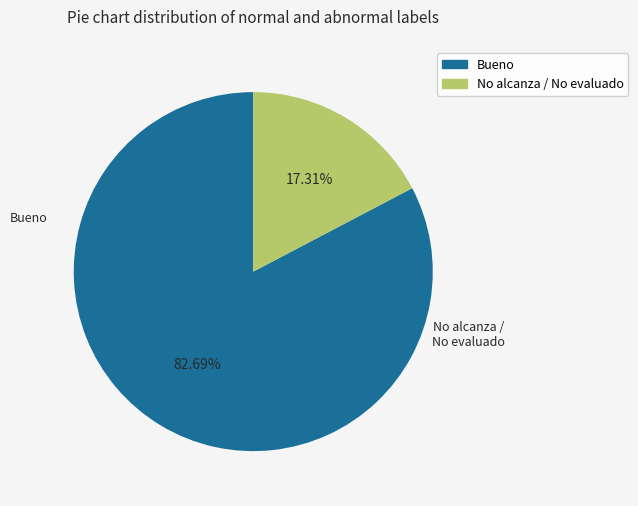

Is there a majority slice in this chart?

Yes